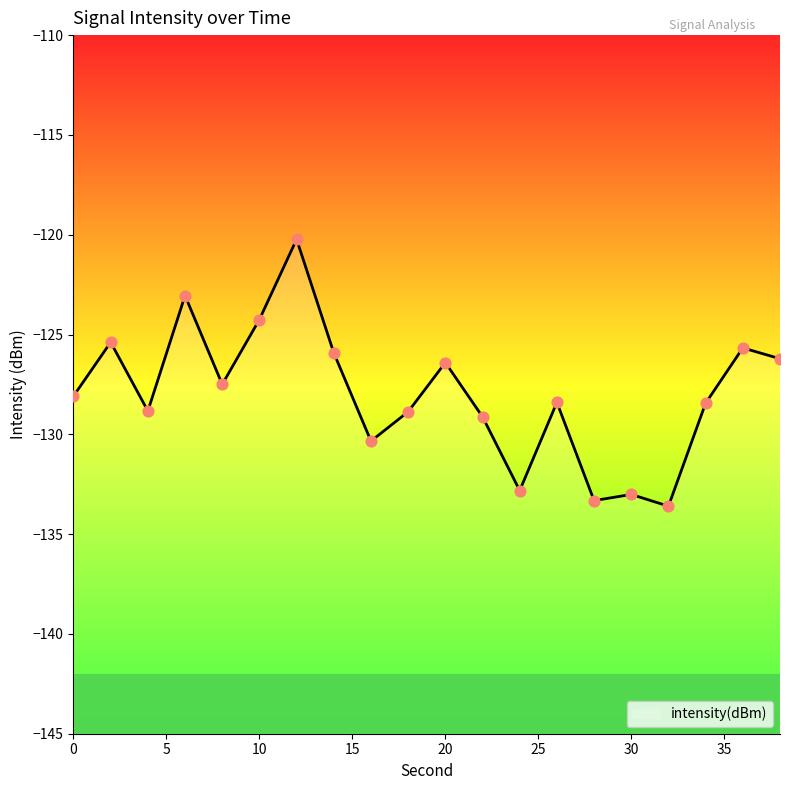

Which has a higher value, 36 or 30?

36